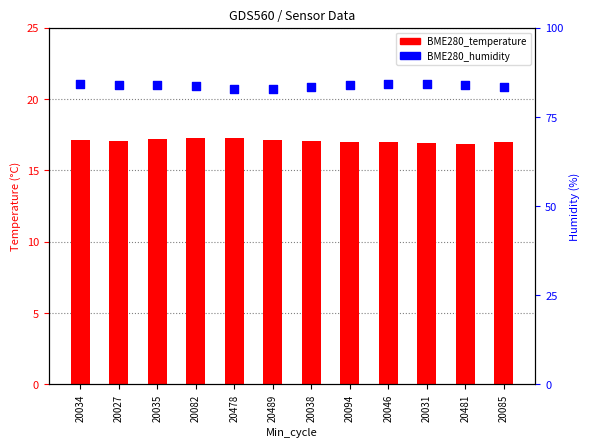

Which series reaches the minimum Y coordinate?

BME280_temperature